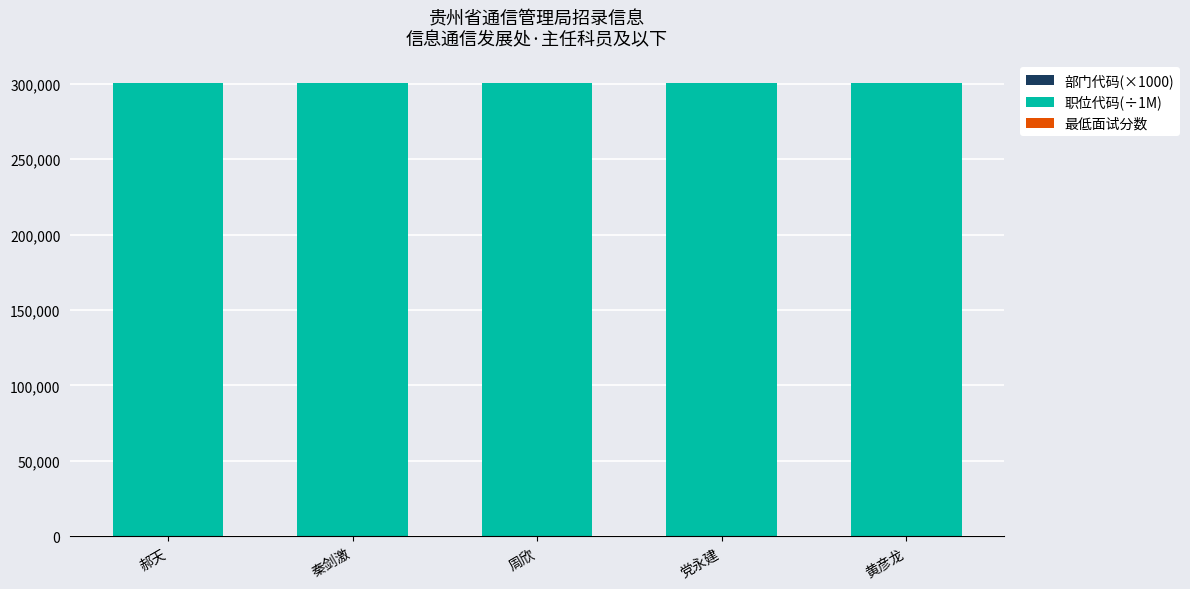

Does the chart contain stacked bars?

Yes